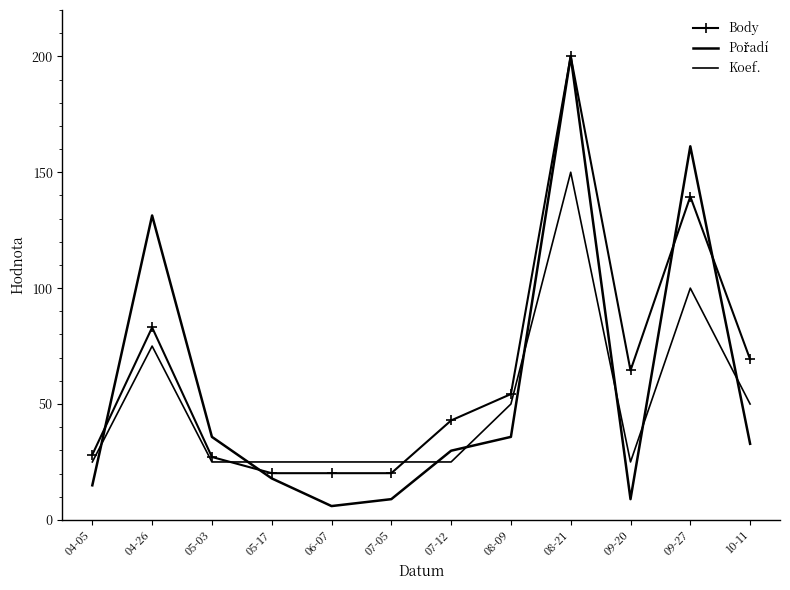

At which category does the chart reach its peak across all series?

08-21